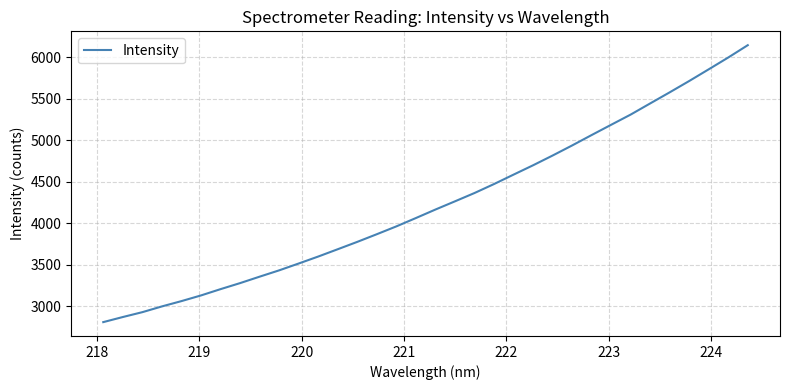

What is the minimum value shown in the chart?

2809.6